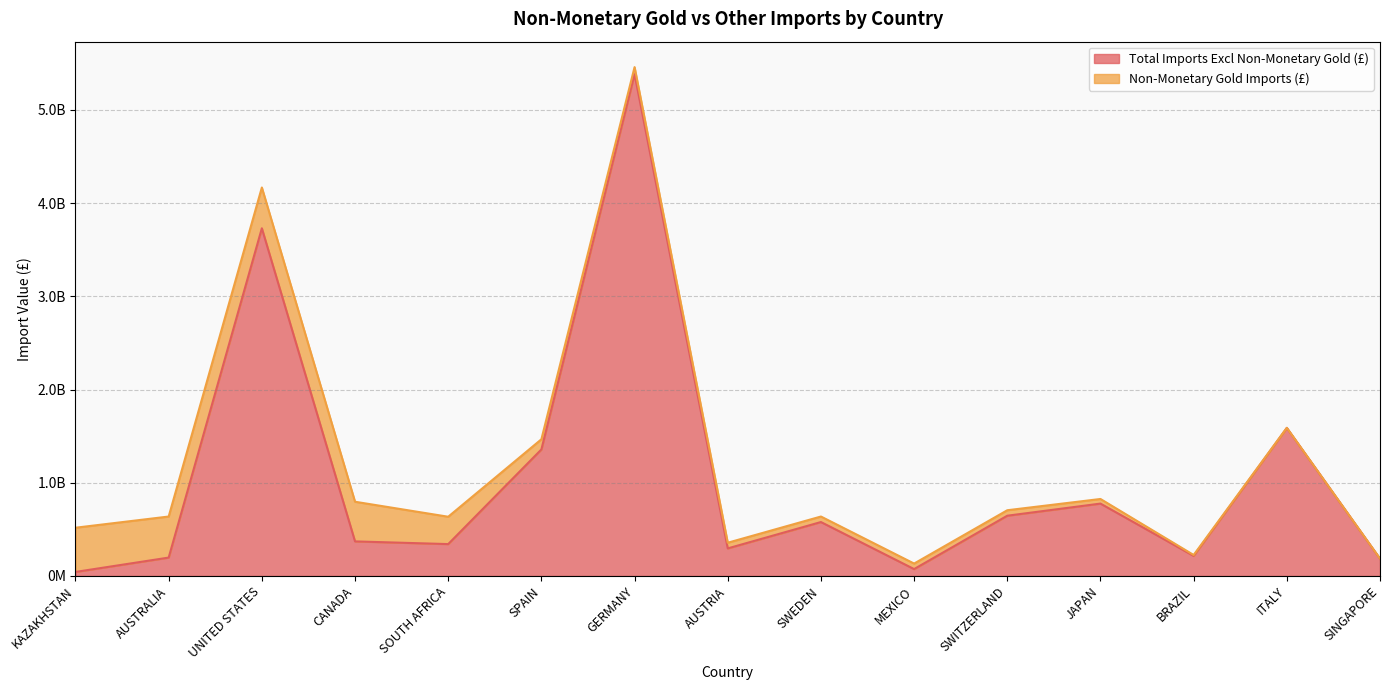

What is the sum of all values?

15777597256